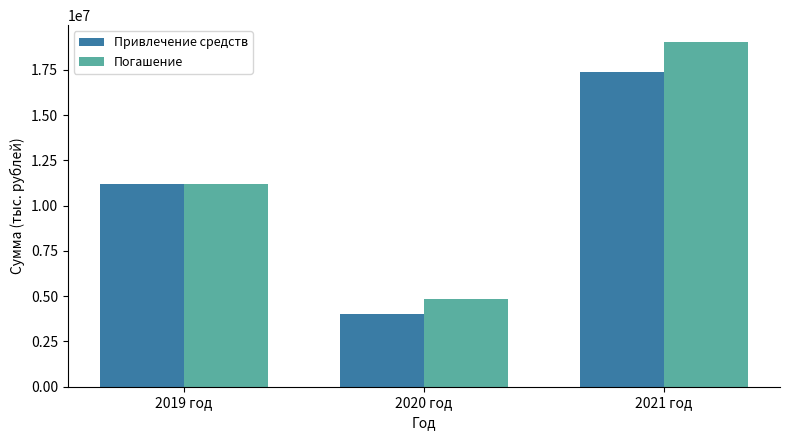

Rank the series by their average value, from lowest to highest.

Привлечение средств, Погашение